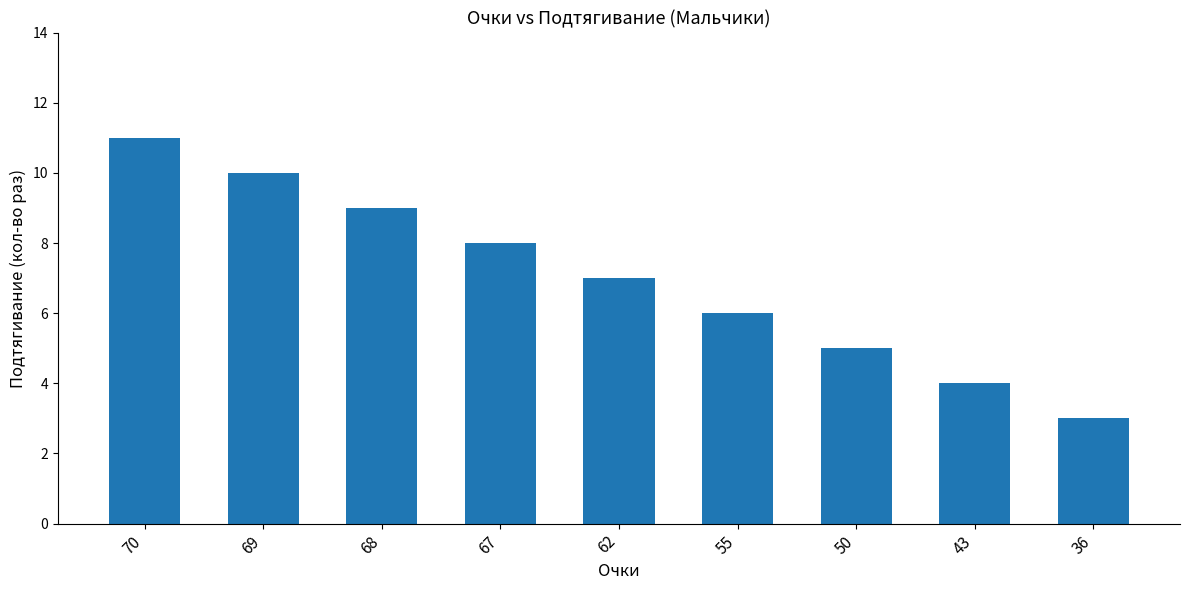

What is the difference between the second highest and second lowest values?

6